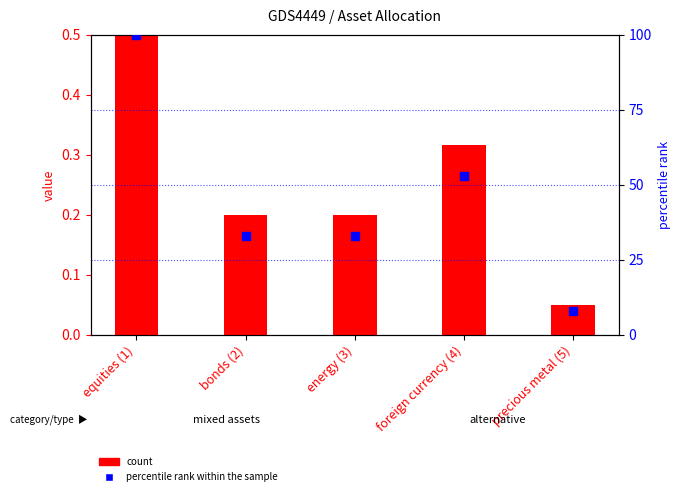

Which series reaches the maximum Y coordinate?

percentile rank within the sample